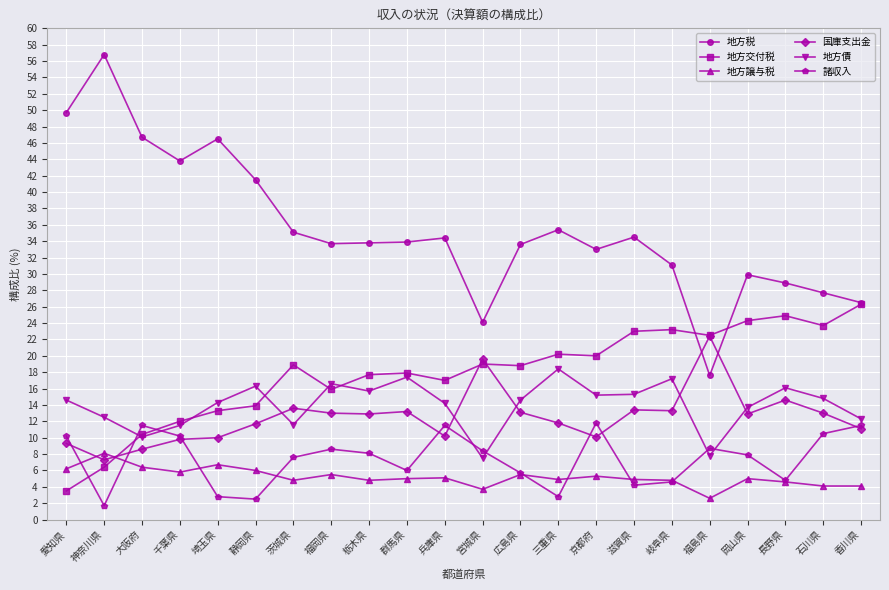

What is the label of the 12th point from the left?

宮城県